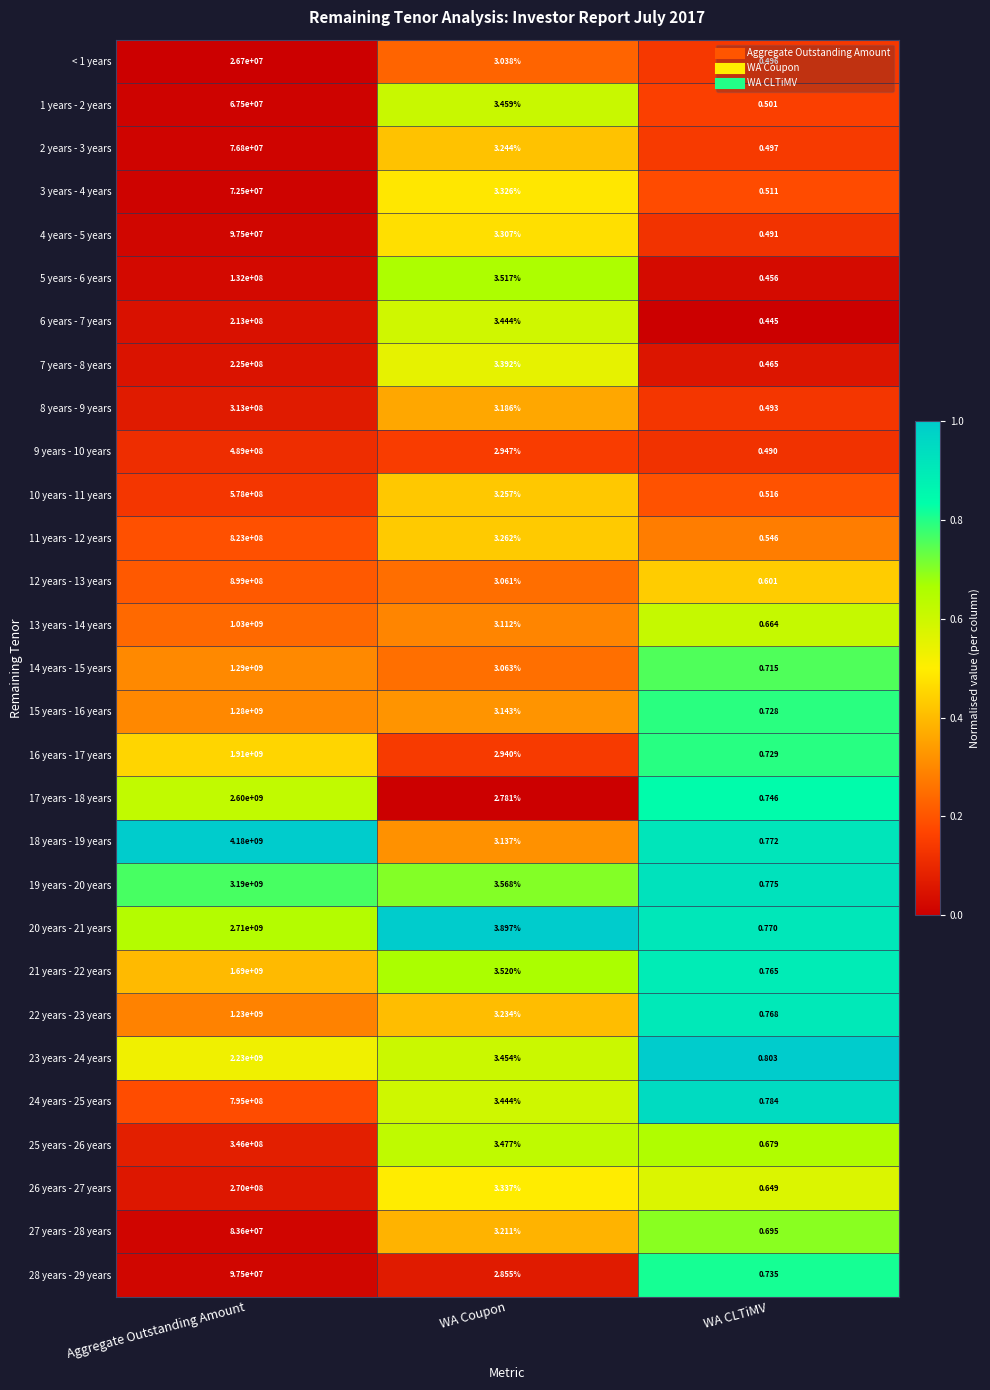

Count the number of data series in this chart.

29